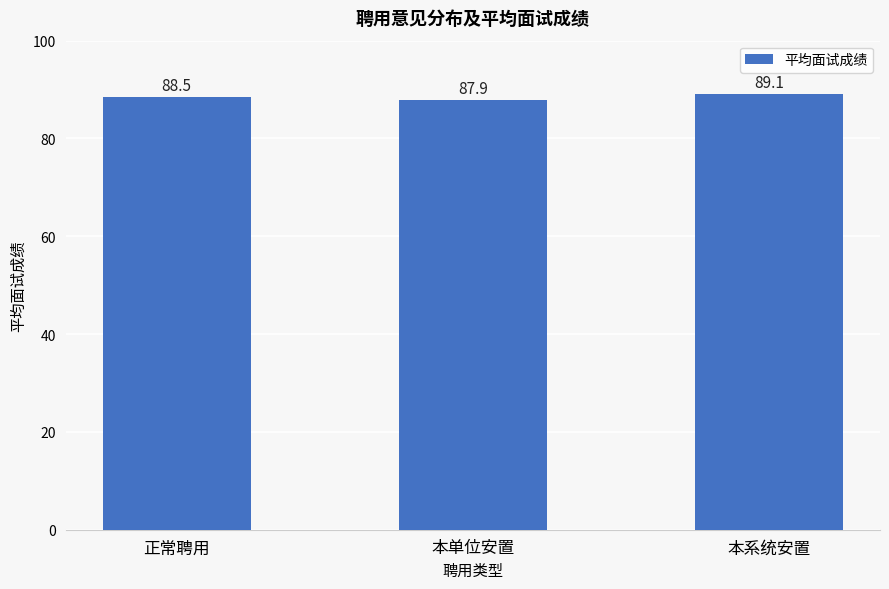

Rank the categories by value from lowest to highest.

本单位安置, 正常聘用, 本系统安置